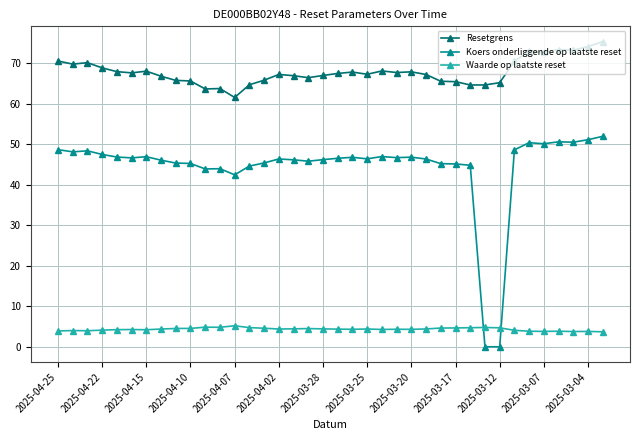

True or false: Resetgrens and Koers onderliggende op laatste reset intersect in this chart.

False